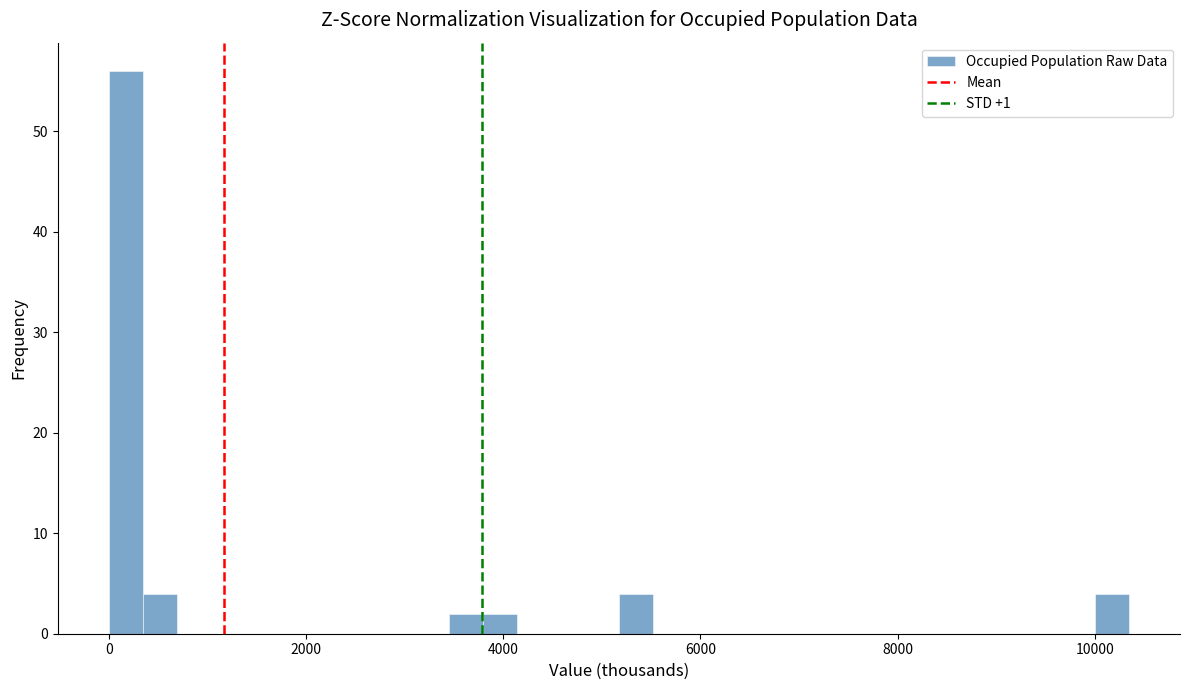

Read against the x-axis, roughly where is the centre of the tallest bar?

200